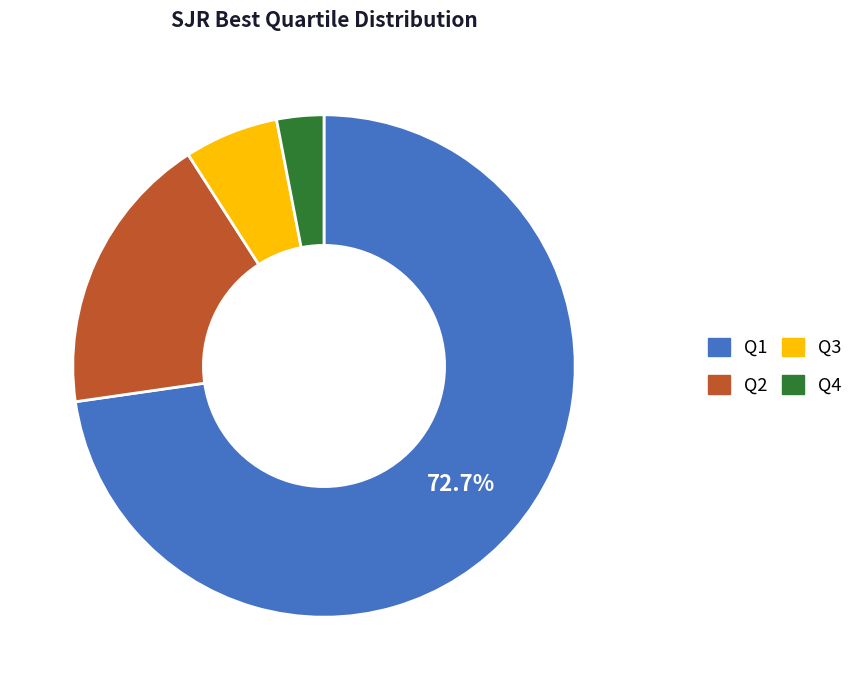

How many slices are in this pie chart?

4